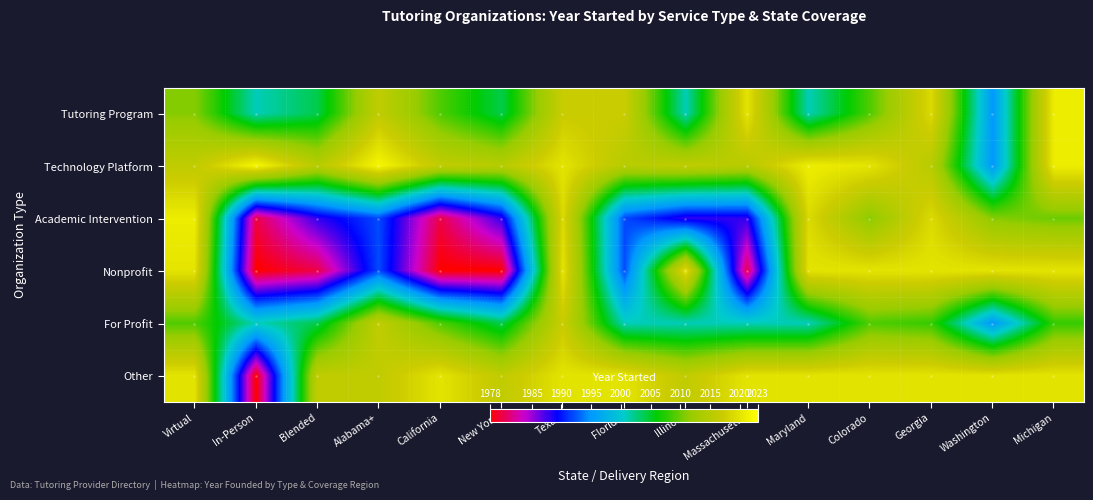

How many distinct data groups are displayed?

6